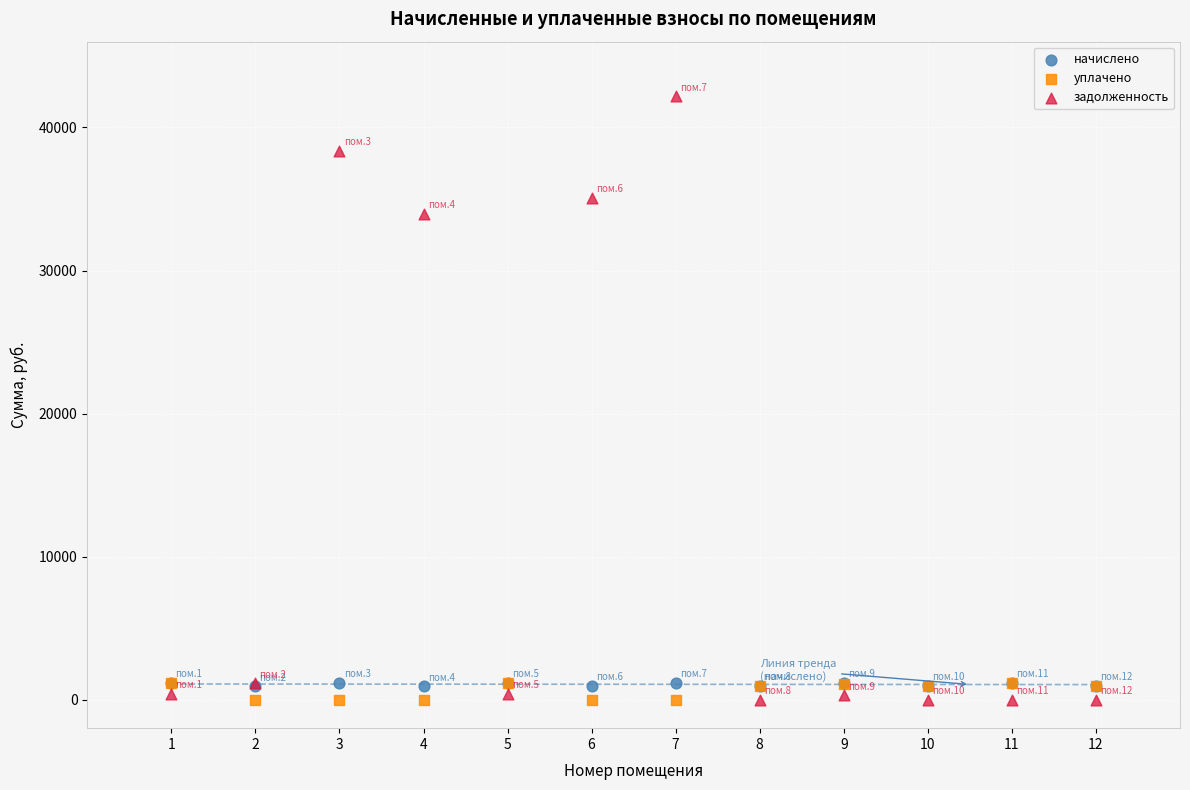

Across all series, what Y value is closest to 21094?

33947.2